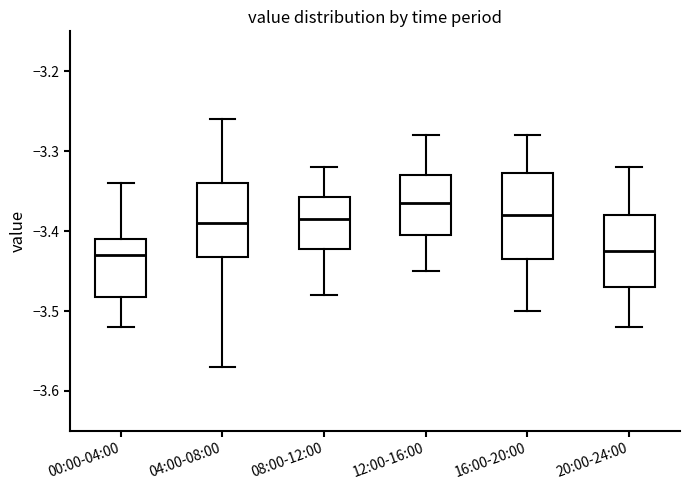

Reading left to right, transcribe this box plot: for each box, give where its median line is, the range the box spans, and where its two whiskers end, as read against the y-axis. The values are not printed on the chart, so give them approximately, as read against the axis.

00:00-04:00: median -3.43, box -3.48 to -3.41, whiskers -3.52 to -3.34
04:00-08:00: median -3.39, box -3.43 to -3.34, whiskers -3.57 to -3.26
08:00-12:00: median -3.38, box -3.42 to -3.36, whiskers -3.48 to -3.32
12:00-16:00: median -3.36, box -3.40 to -3.33, whiskers -3.45 to -3.28
16:00-20:00: median -3.38, box -3.43 to -3.33, whiskers -3.50 to -3.28
20:00-24:00: median -3.42, box -3.47 to -3.38, whiskers -3.52 to -3.32